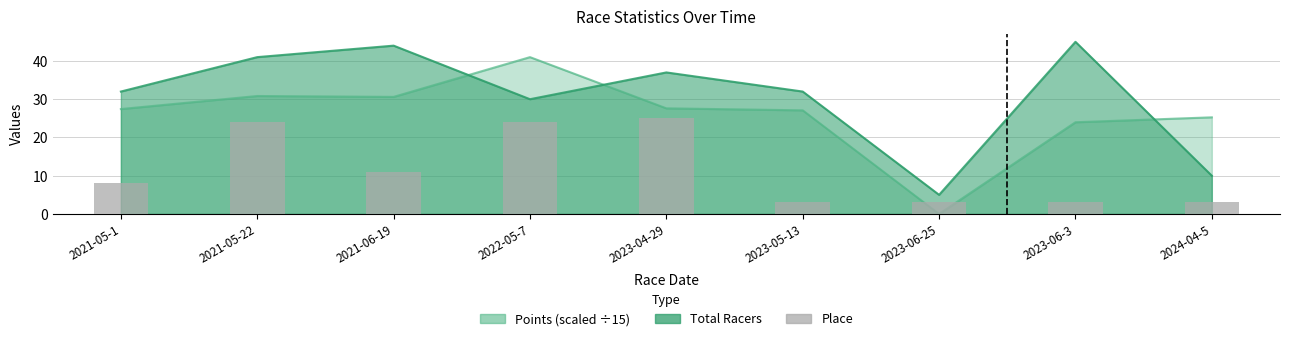

What is the label of the 8th bar from the left?

2023-06-3